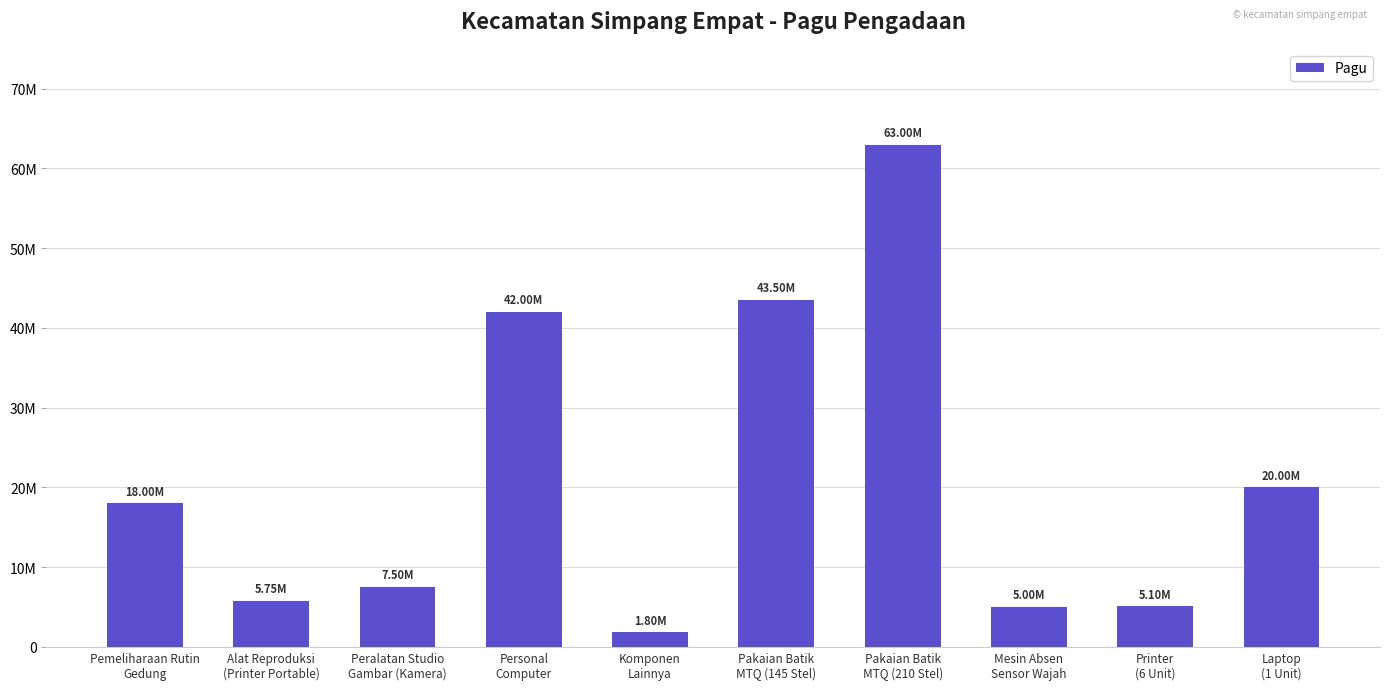

Reading left to right, what are all the values shown in this chart?

Pemeliharaan Rutin
Gedung=18000000	Alat Reproduksi
(Printer Portable)=5750000	Peralatan Studio
Gambar (Kamera)=7500000	Personal
Computer=42000000	Komponen
Lainnya=1800000	Pakaian Batik
MTQ (145 Stel)=43500000	Pakaian Batik
MTQ (210 Stel)=63000000	Mesin Absen
Sensor Wajah=5000000	Printer
(6 Unit)=5100000	Laptop
(1 Unit)=20000000